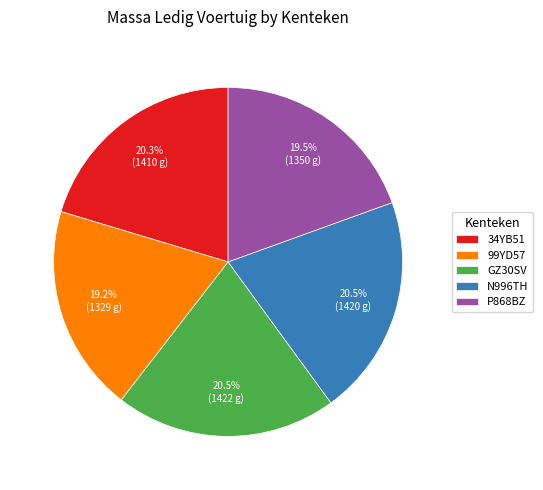

What is the ratio of the value at P868BZ to the value at 99YD57?

1.0